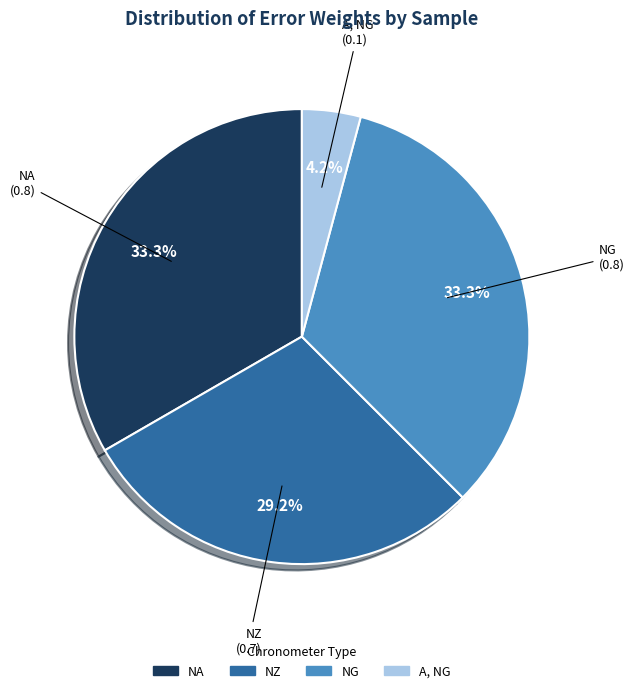

How many segments does this pie chart have?

4